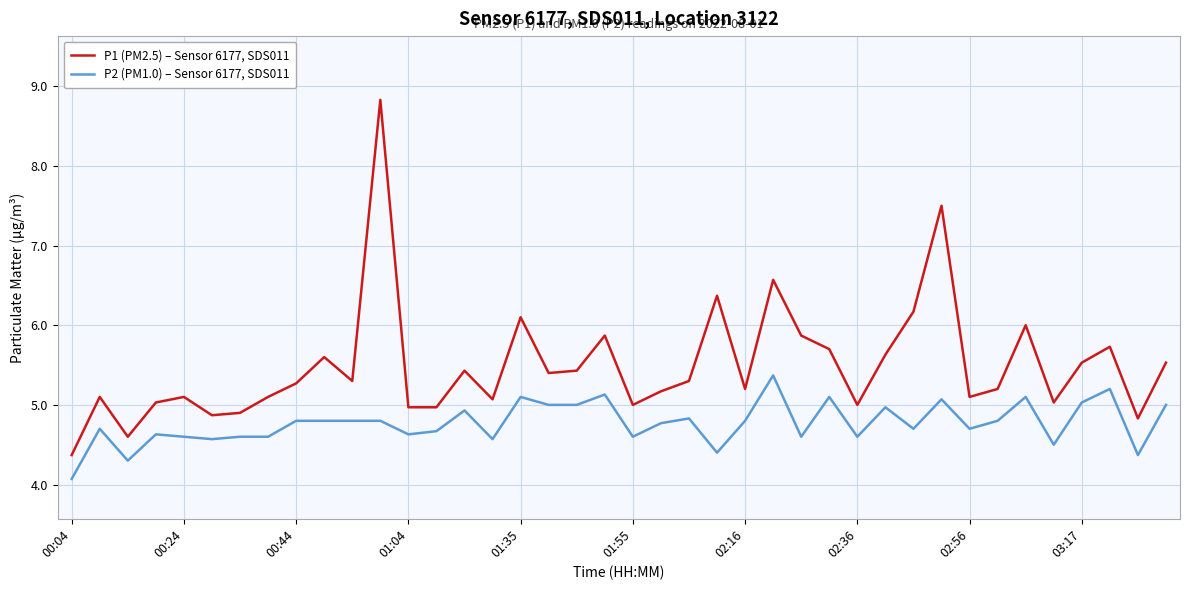

Which series has the largest total across all categories?

P1 (PM2.5) – Sensor 6177, SDS011